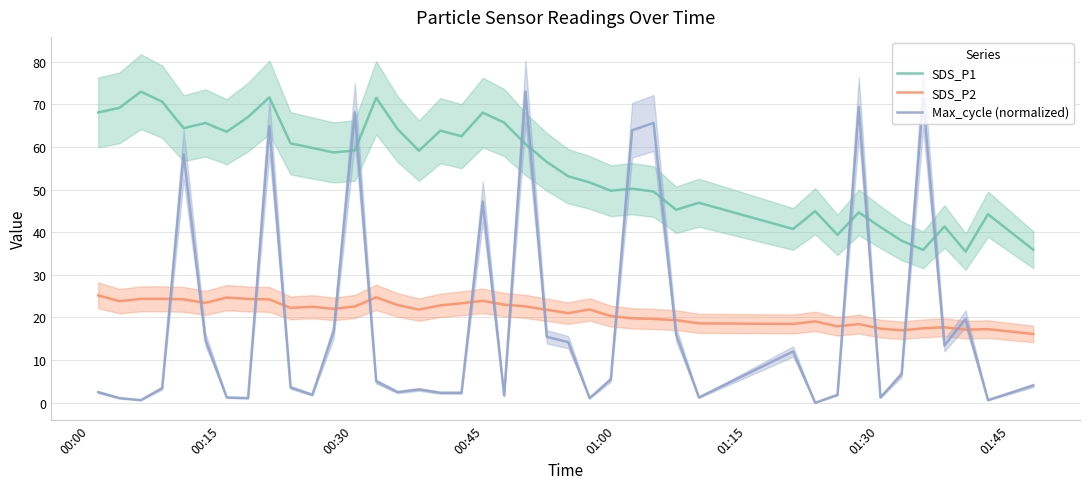

What is the value of the SDS_P1 point at the 16th from the left?

59.1